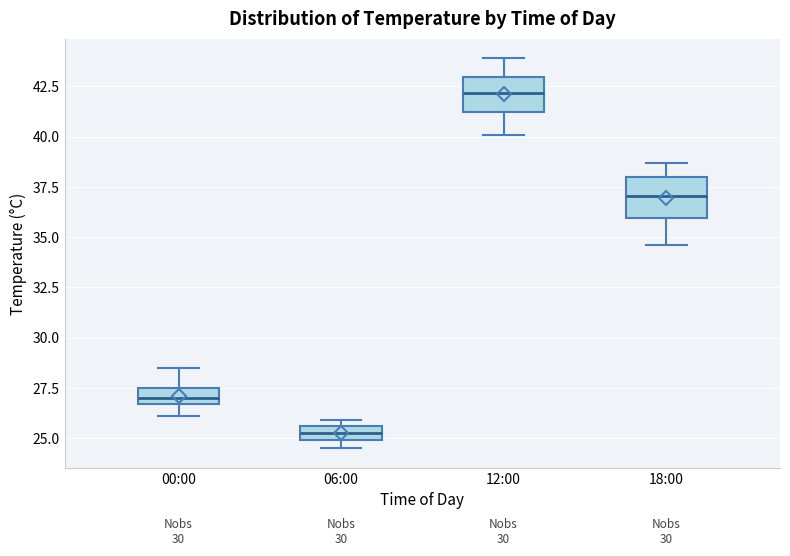

Where is the upper edge of the box for 12:00 on the y-axis? The values are not printed on the chart, so give them approximately, as read against the axis.

43.0